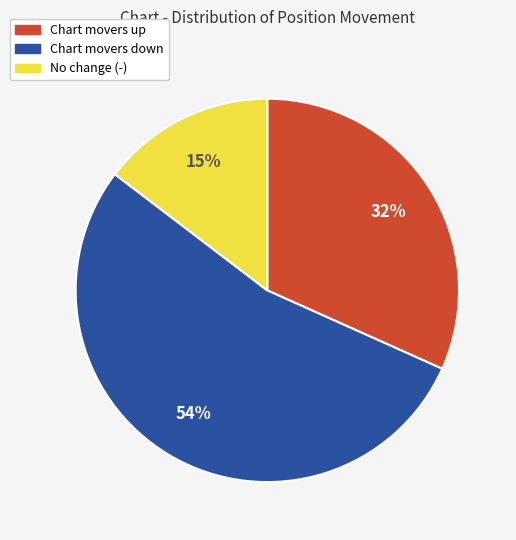

Which category has the smallest portion of the pie?

No change (-)